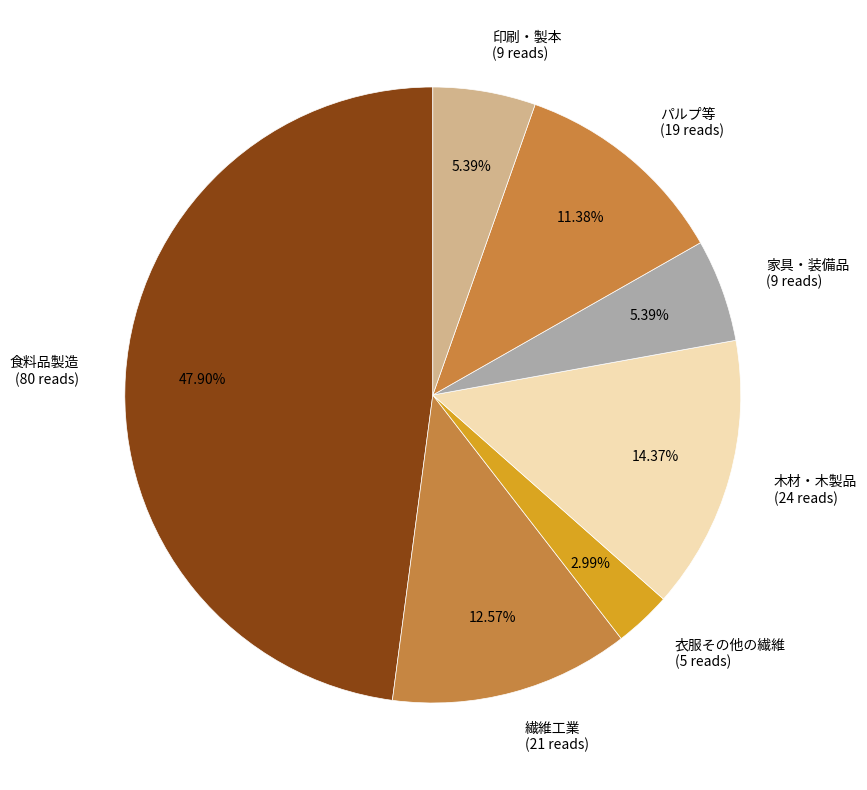

What percentage do 家具・装備品 and 木材・木製品 together represent?

19.8%